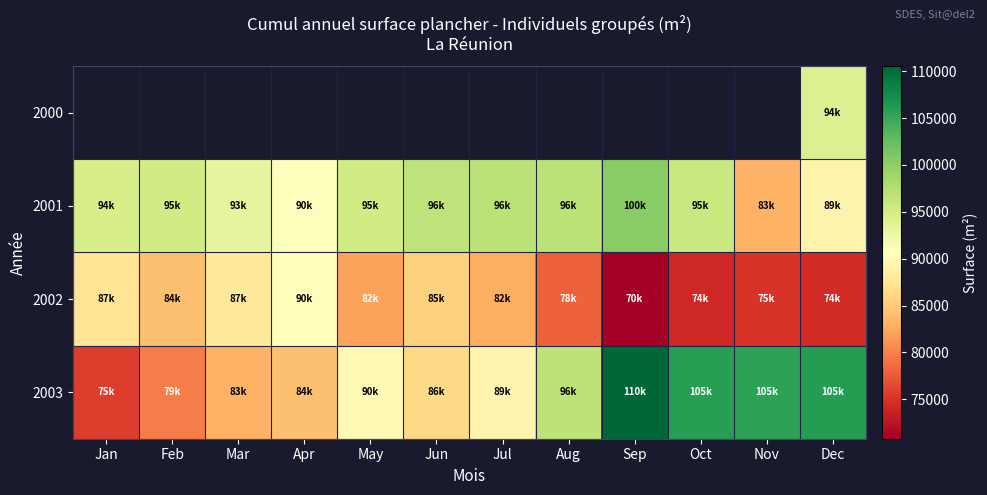

The value of 2003 at Dec is 61101.2. True or false?

False